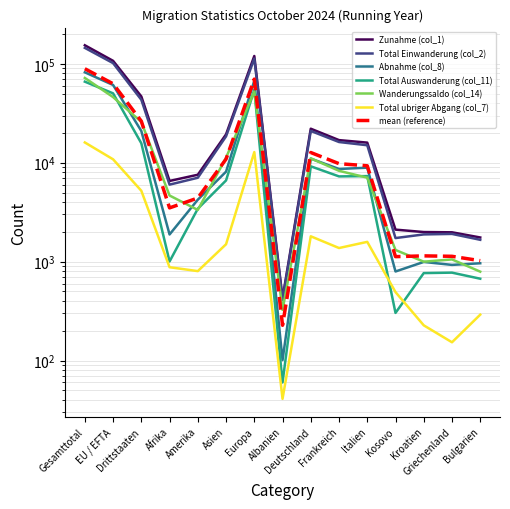

What are all the series names shown in the legend?

Zunahme (col_1), Total Einwanderung (col_2), Abnahme (col_8), Total Auswanderung (col_11), Wanderungssaldo (col_14), Total ubriger Abgang (col_7)